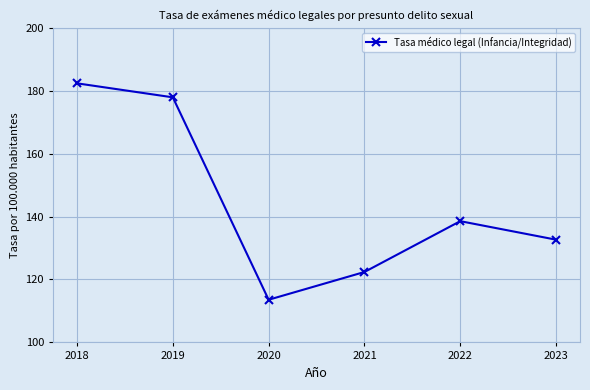

Between 2020 and 2021, which is larger?

2021